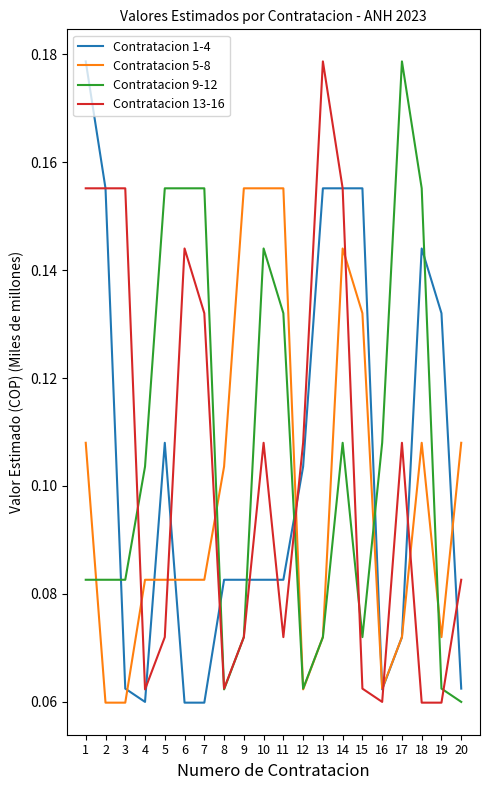

Where do Contratacion 13-16 and Contratacion 5-8 first cross each other?

3 and 4